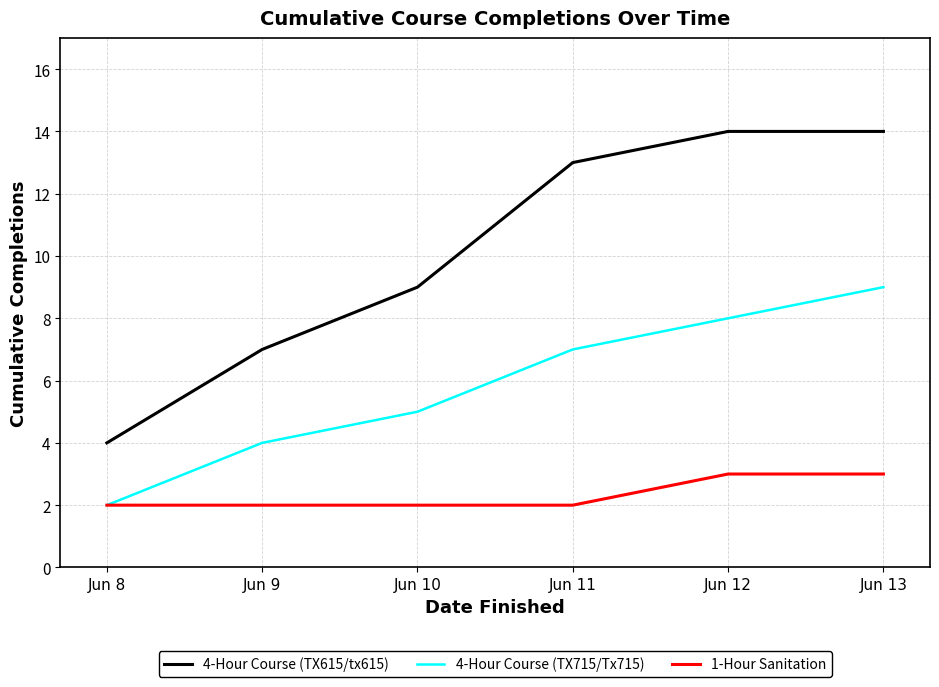

List the series in order of their peak value, lowest first.

1-Hour Sanitation, 4-Hour Course (TX715/Tx715), 4-Hour Course (TX615/tx615)